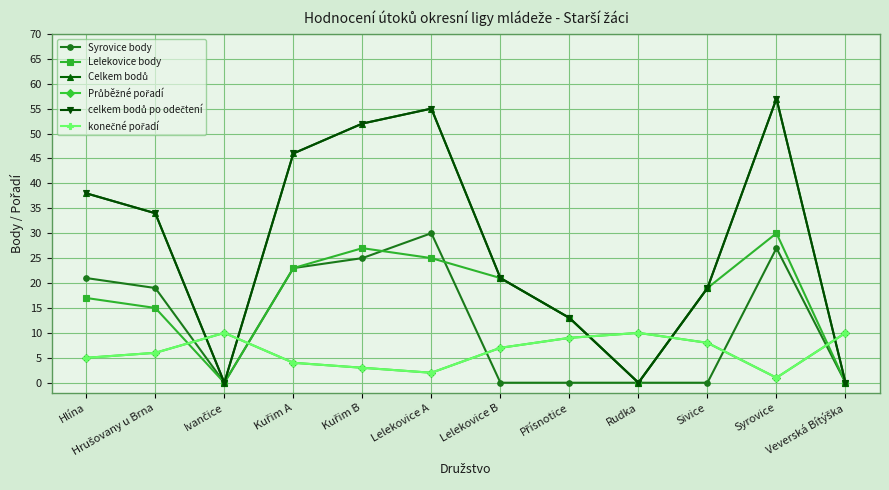

True or false: Průběžné pořadí has more than 0 interior local peaks.

True